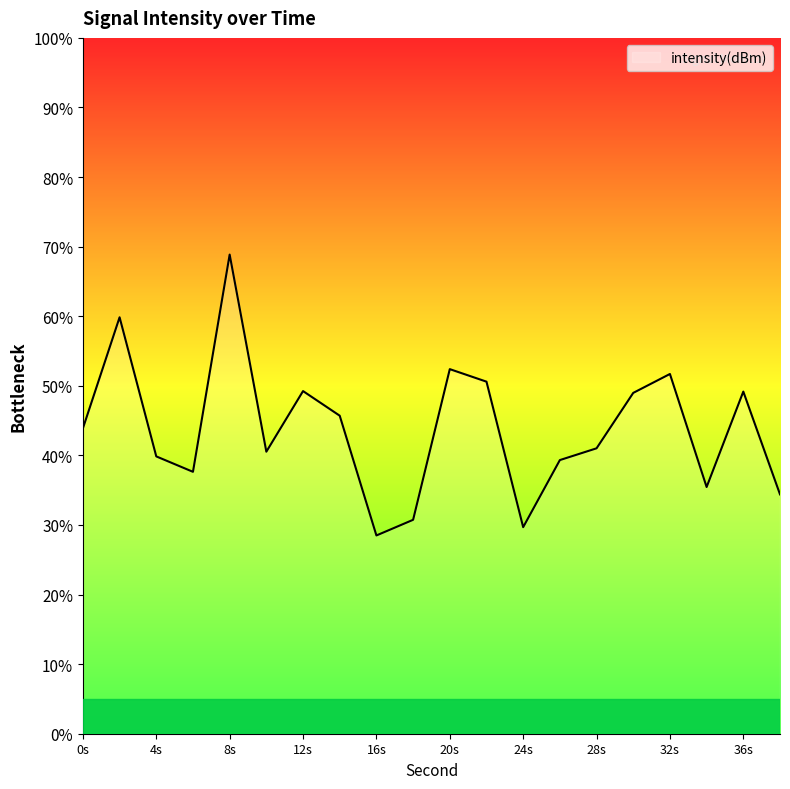

What is the difference between the maximum and minimum values?

40.4